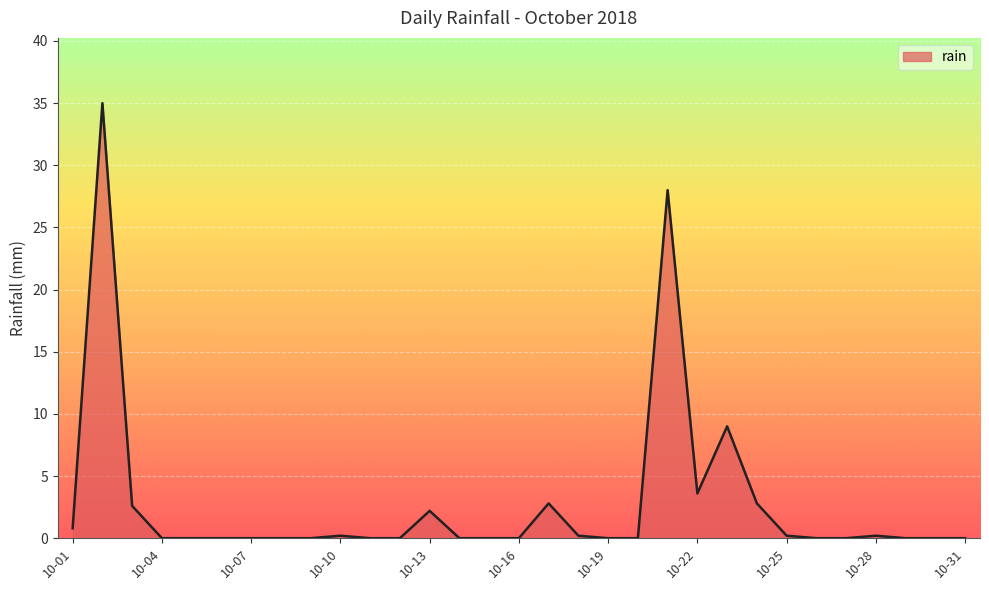

What is the difference between the maximum and minimum values?

35.0